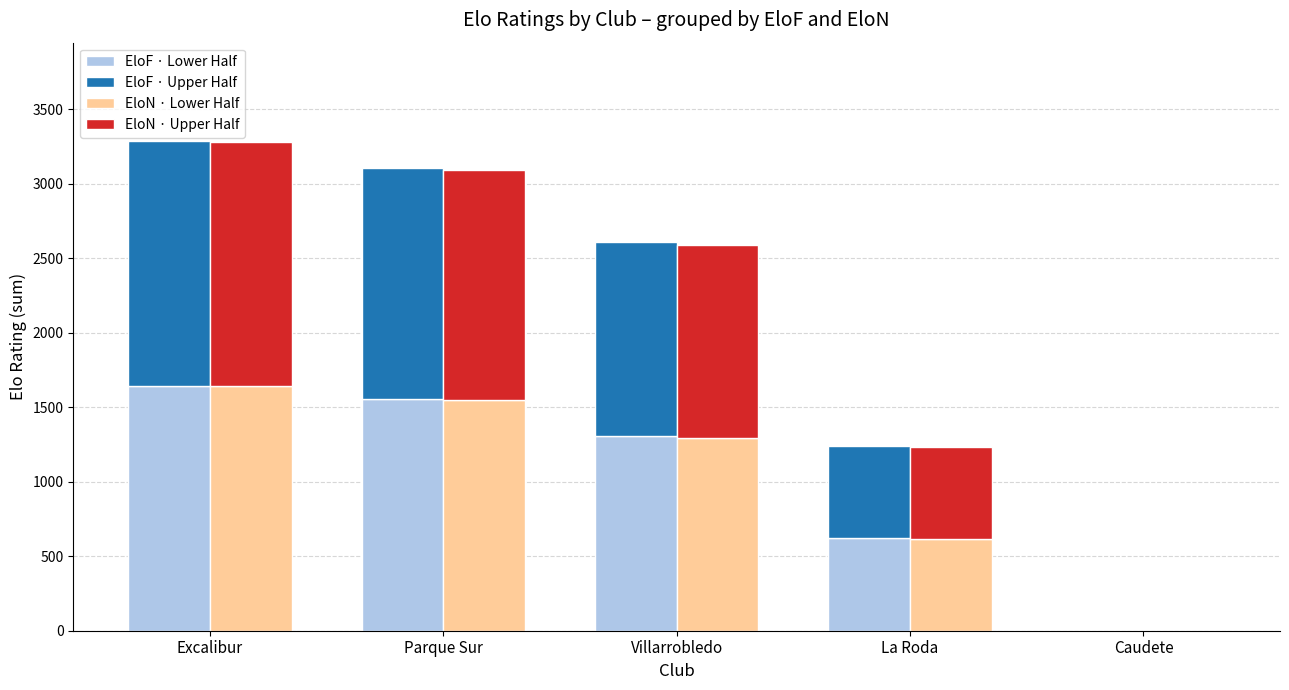

How many groups of bars are there?

5